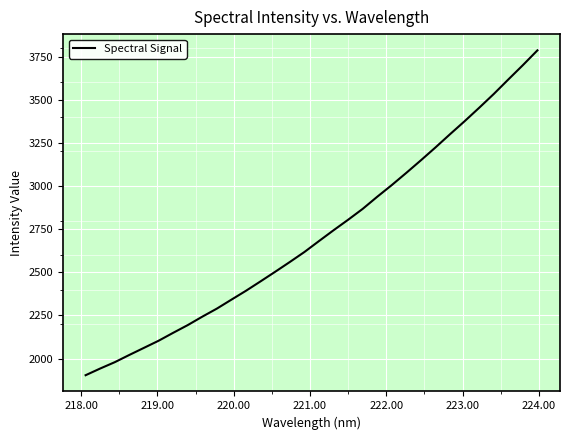

Does the chart have visible grid lines?

Yes